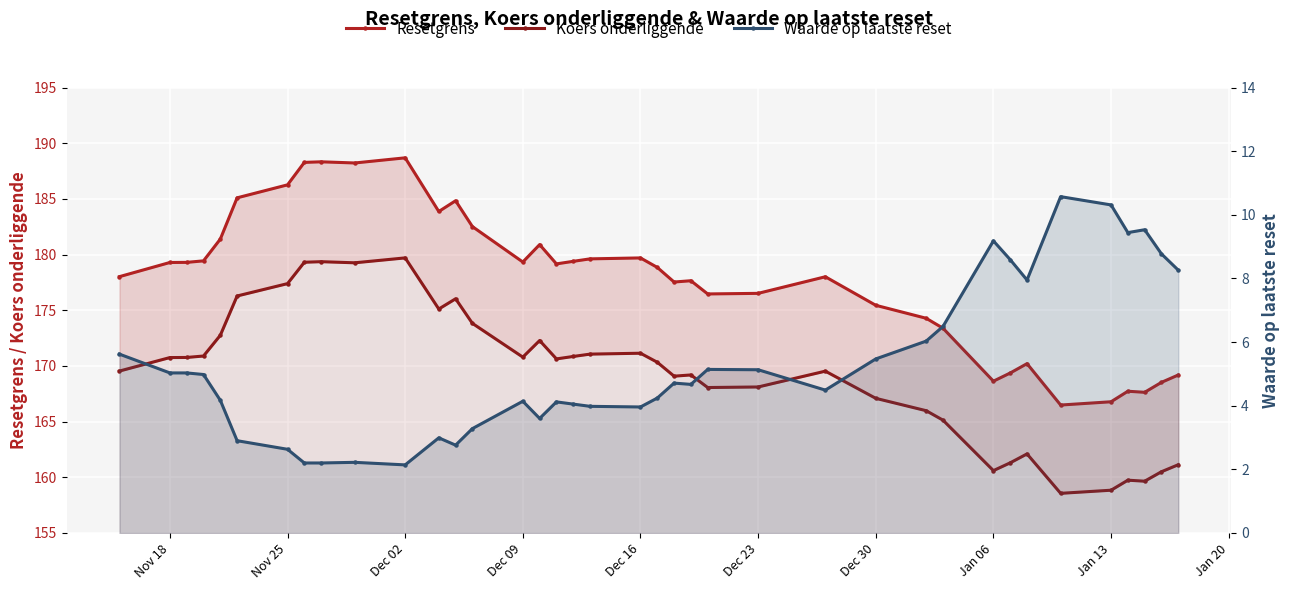

True or false: Koers onderliggende and Resetgrens cross at least once.

False